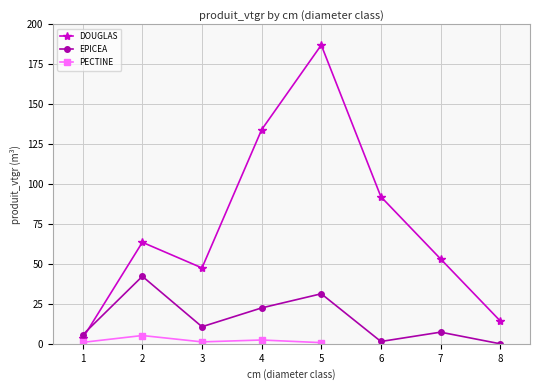

What is the value of the DOUGLAS point at the 8th from the left?

14.3